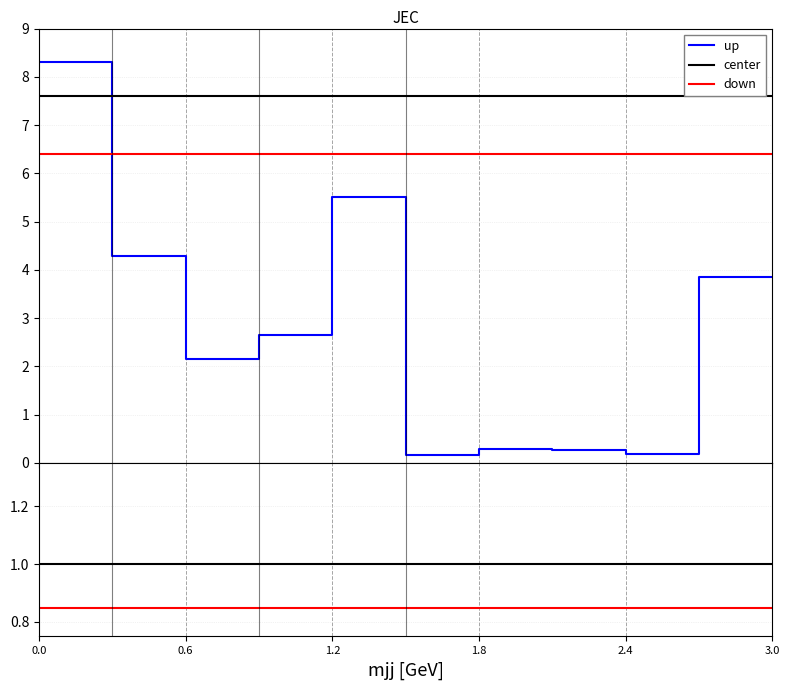

Is this an area chart (filled region under the line)?

No